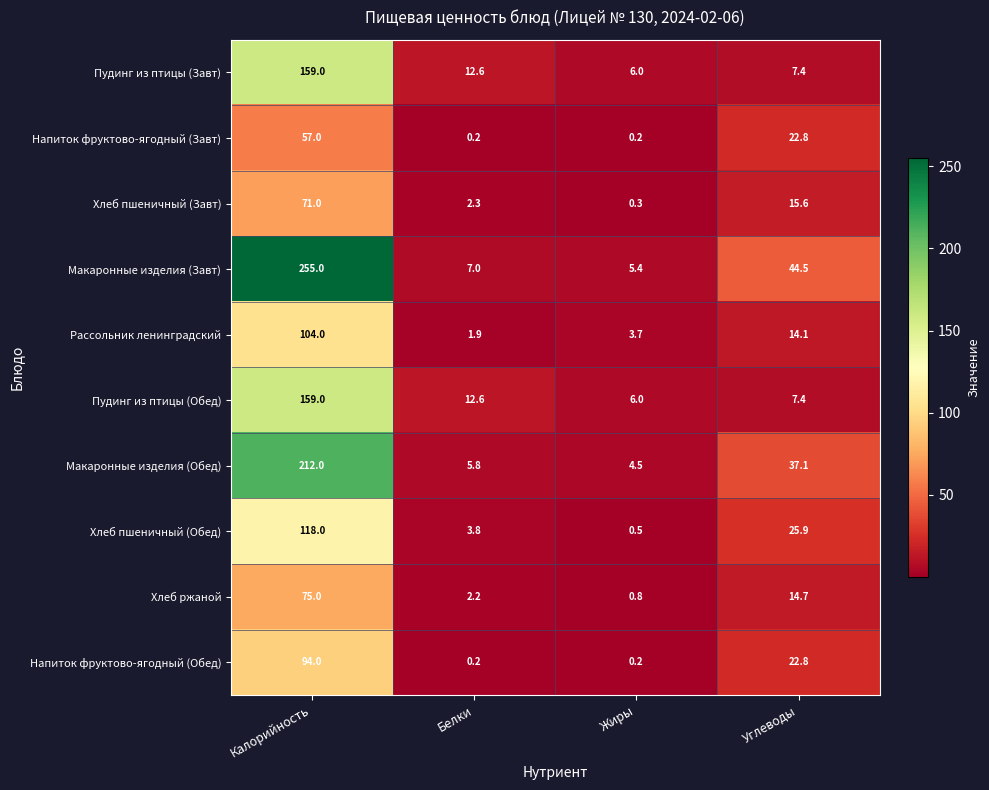

Rank the categories by Хлеб ржаной value from highest to lowest.

Калорийность, Углеводы, Белки, Жиры